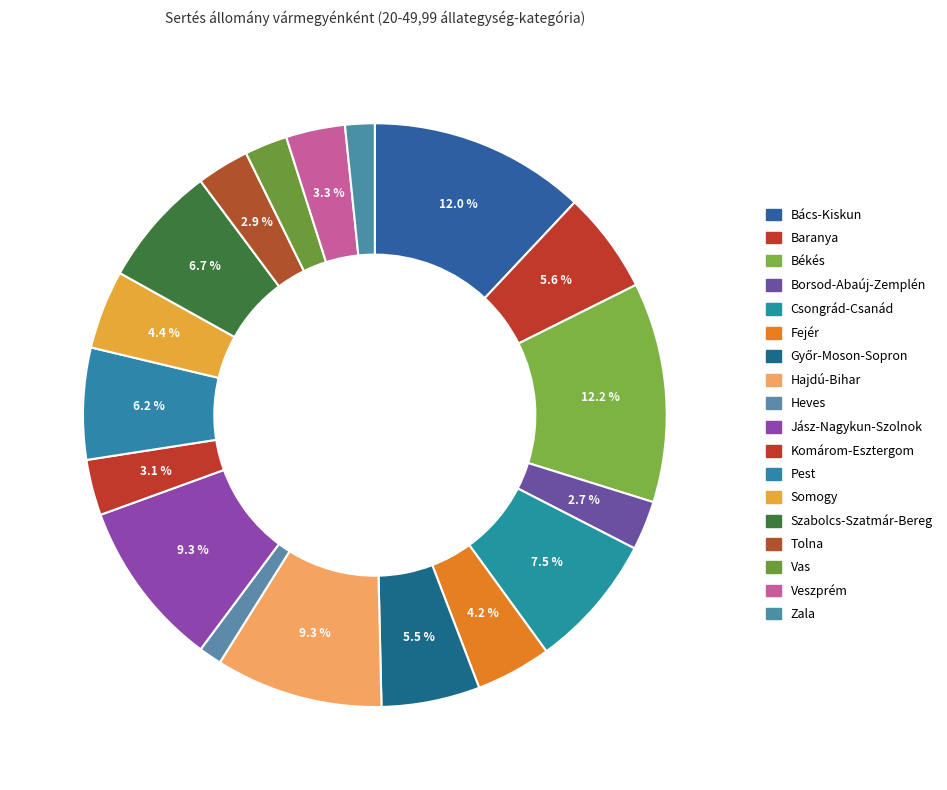

Is there a majority slice in this chart?

No